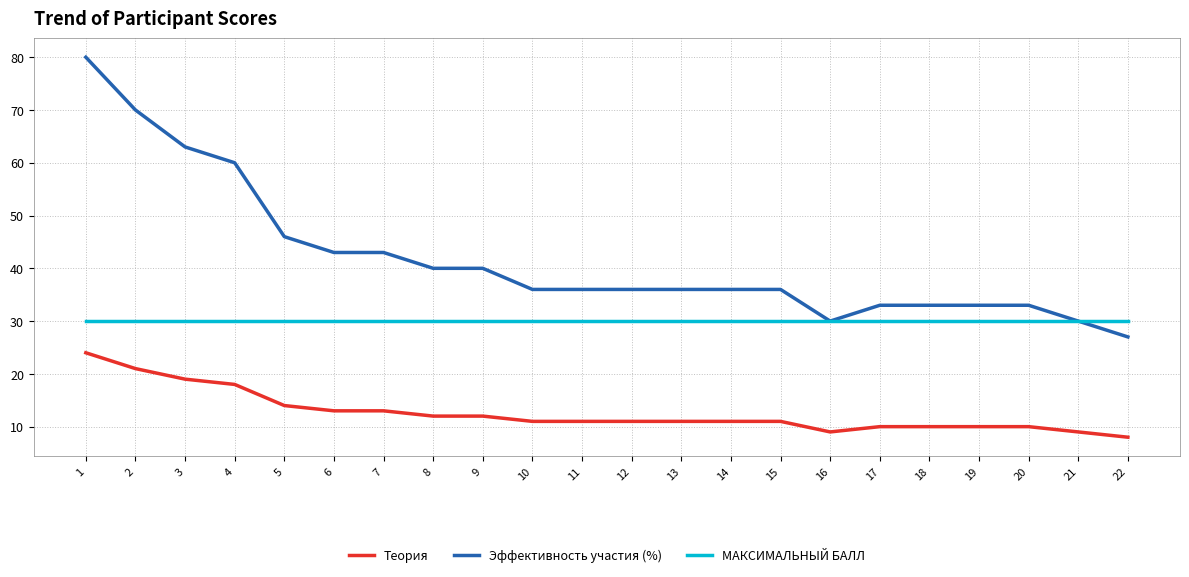

Reading left to right, extract all data points from this chart.

Теория: 24	21	19	18	14	13	13	12	12	11	11	11	11	11	11	9	10	10	10	10	9	8
Эффективность участия (%): 80	70	63	60	46	43	43	40	40	36	36	36	36	36	36	30	33	33	33	33	30	27
МАКСИМАЛЬНЫЙ БАЛЛ: 30	30	30	30	30	30	30	30	30	30	30	30	30	30	30	30	30	30	30	30	30	30